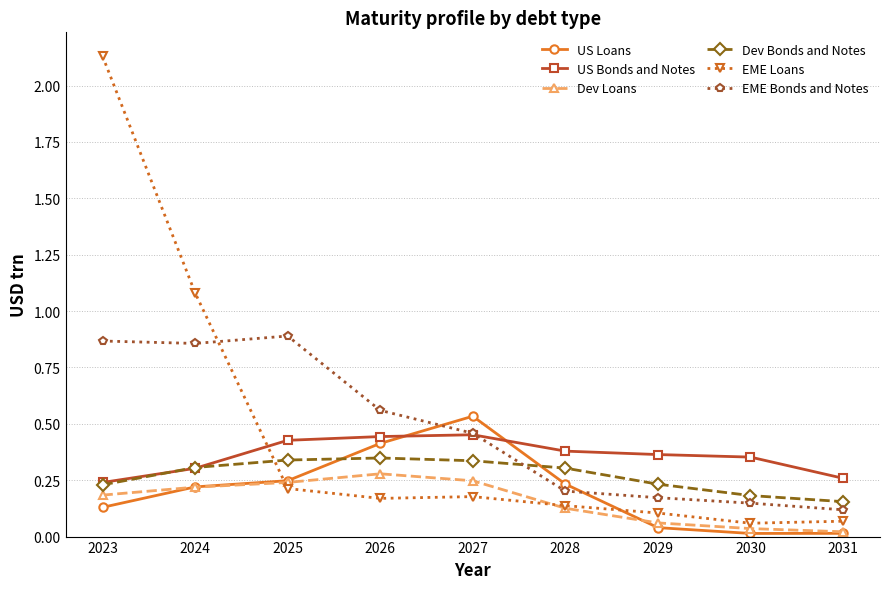

True or false: US Bonds and Notes has more than 0 points higher than both neighbors.

True